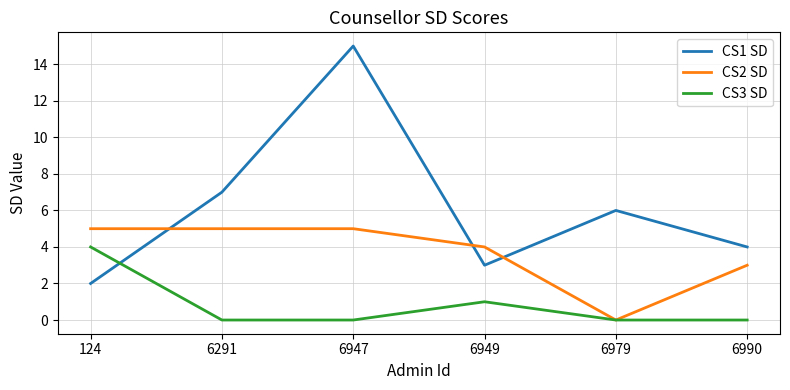

In CS3 SD, how many points are higher than both neighbors (excluding endpoints)?

1